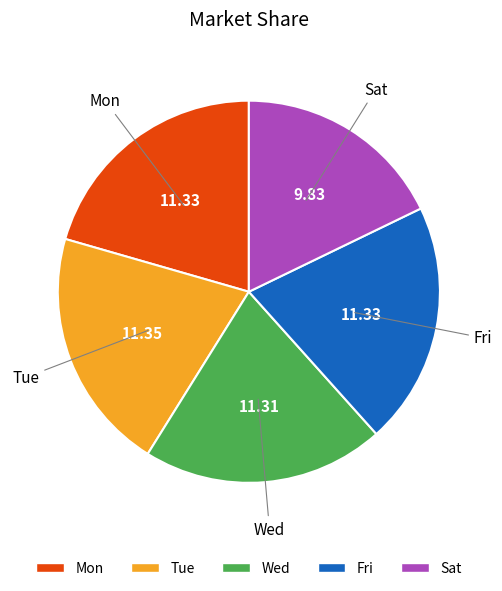

Is there any slice that represents more than half of the pie?

No